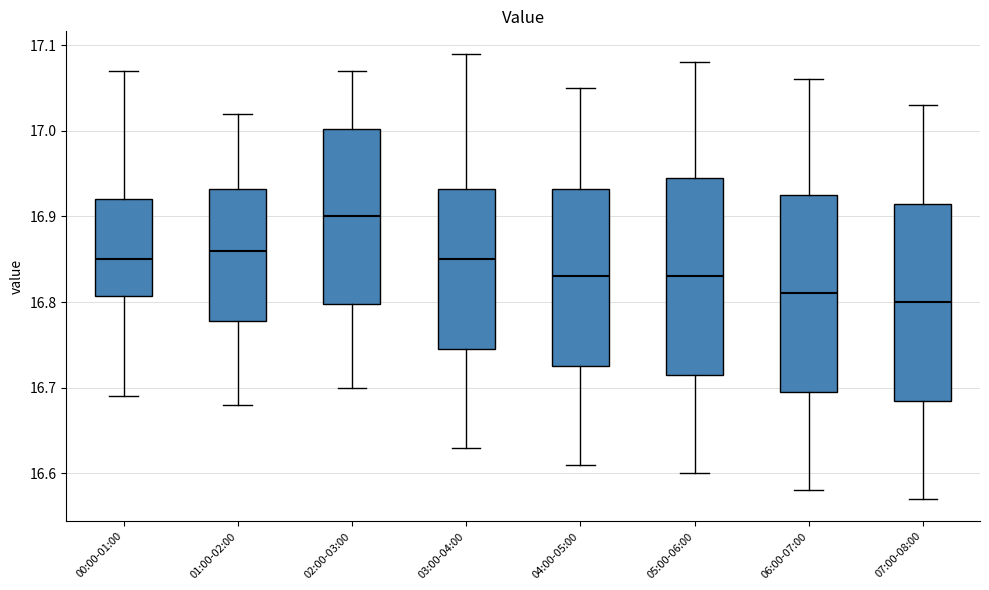

Reading left to right, transcribe this box plot: for each box, give where its median line is, the range the box spans, and where its two whiskers end, as read against the y-axis. The values are not printed on the chart, so give them approximately, as read against the axis.

00:00-01:00: median 16.85, box 16.81 to 16.92, whiskers 16.69 to 17.07
01:00-02:00: median 16.86, box 16.78 to 16.93, whiskers 16.68 to 17.02
02:00-03:00: median 16.90, box 16.80 to 17.00, whiskers 16.70 to 17.07
03:00-04:00: median 16.85, box 16.75 to 16.93, whiskers 16.63 to 17.09
04:00-05:00: median 16.83, box 16.73 to 16.93, whiskers 16.61 to 17.05
05:00-06:00: median 16.83, box 16.72 to 16.95, whiskers 16.60 to 17.08
06:00-07:00: median 16.81, box 16.70 to 16.93, whiskers 16.58 to 17.06
07:00-08:00: median 16.80, box 16.69 to 16.92, whiskers 16.57 to 17.03